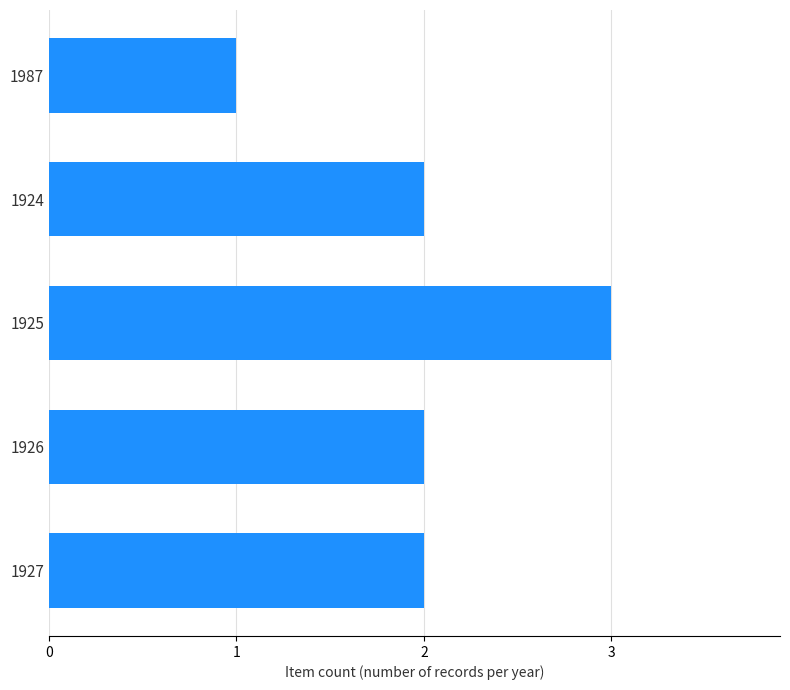

What is the ratio of the value at 1987 to the value at 1925?

0.3